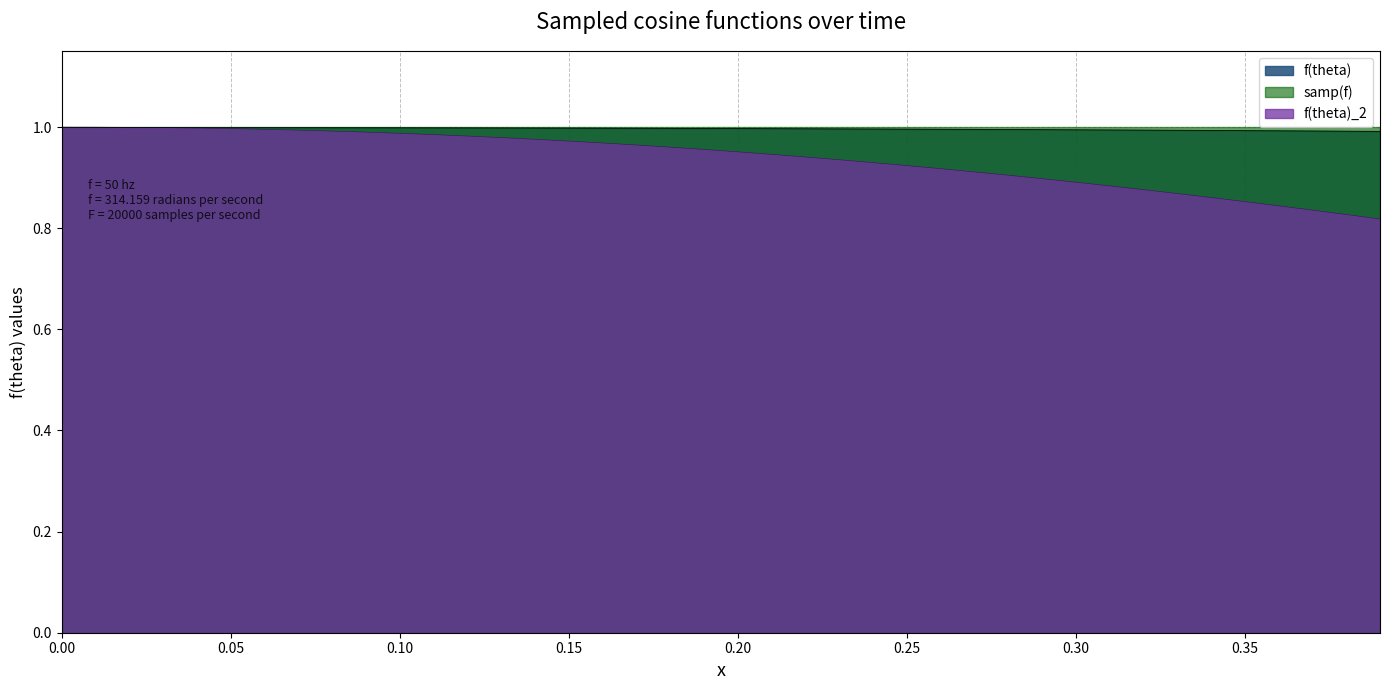

True or false: f(theta) has more than 0 interior local peaks.

False